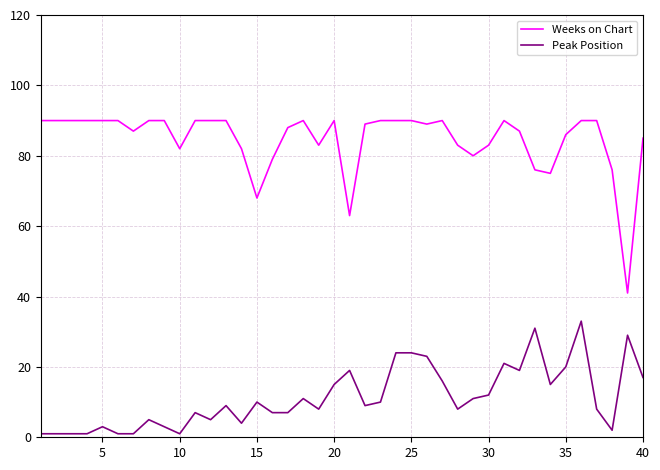

How many lines are shown in the chart?

2